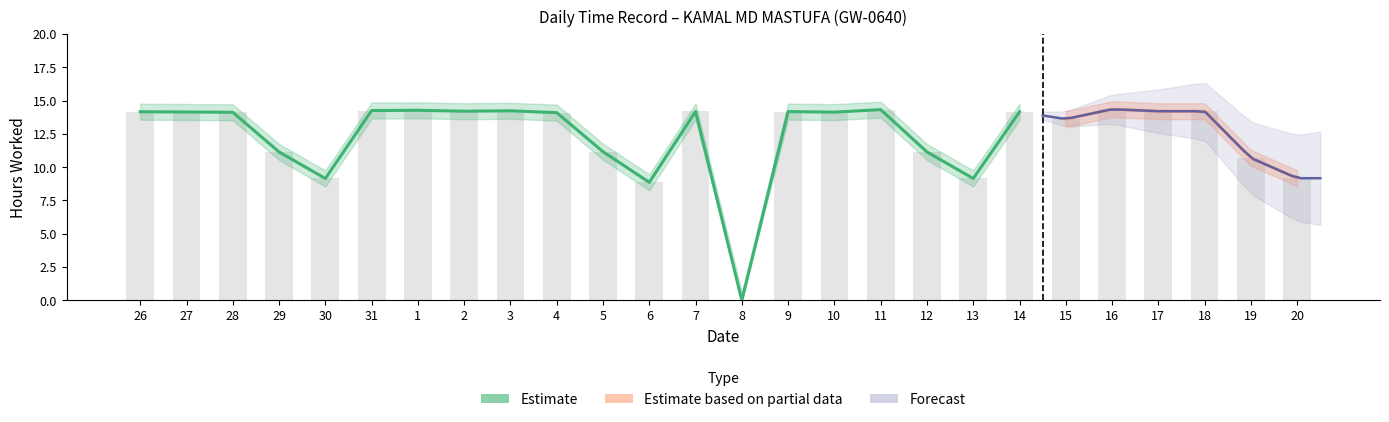

How many groups of bars are there?

26